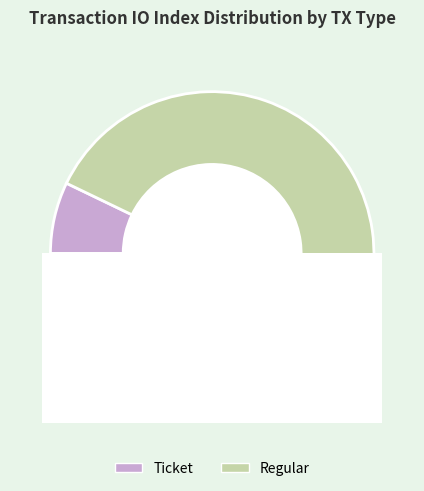

Which slice is the smallest?

Ticket (io_index=0)